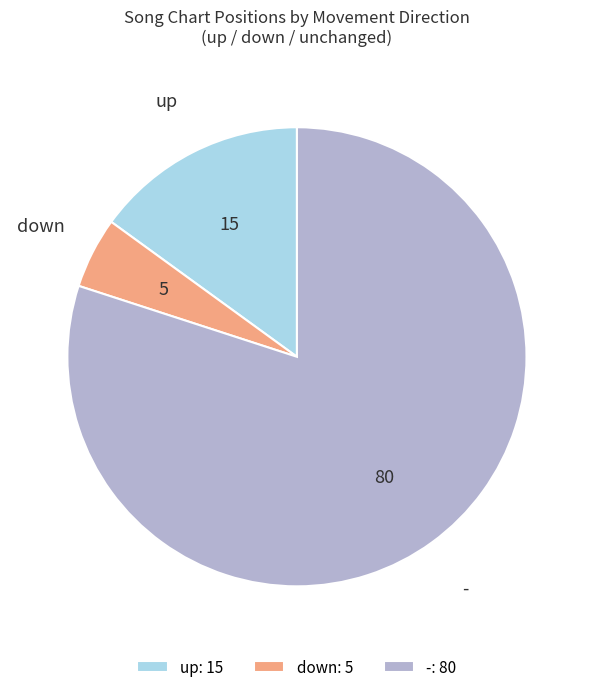

What is the smallest slice in the pie chart?

down